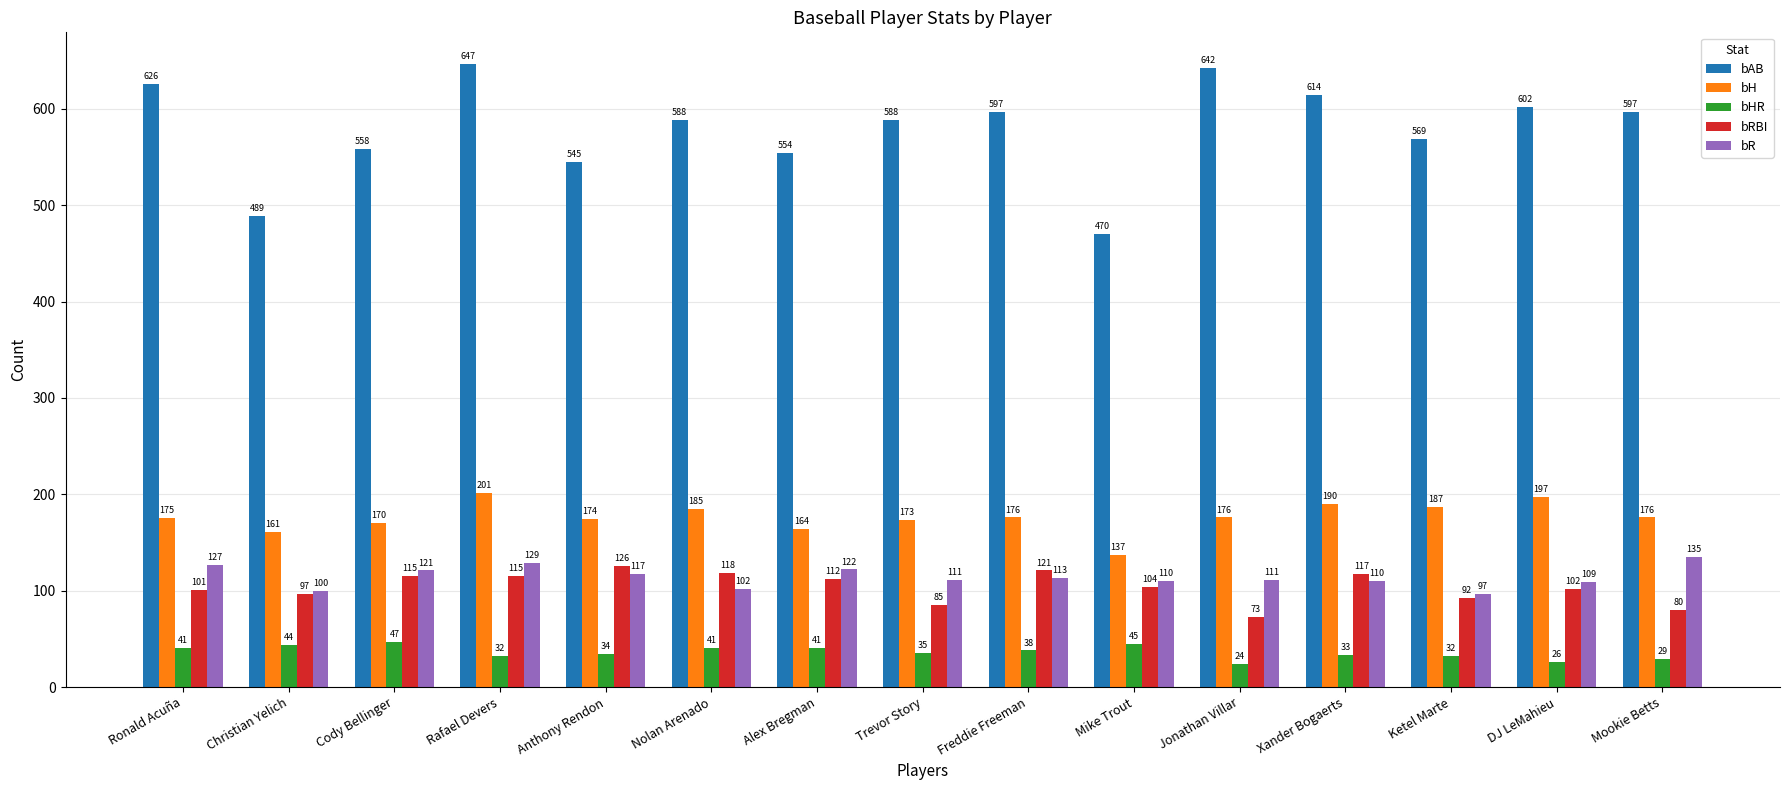

Which series has the largest total across all categories?

bAB